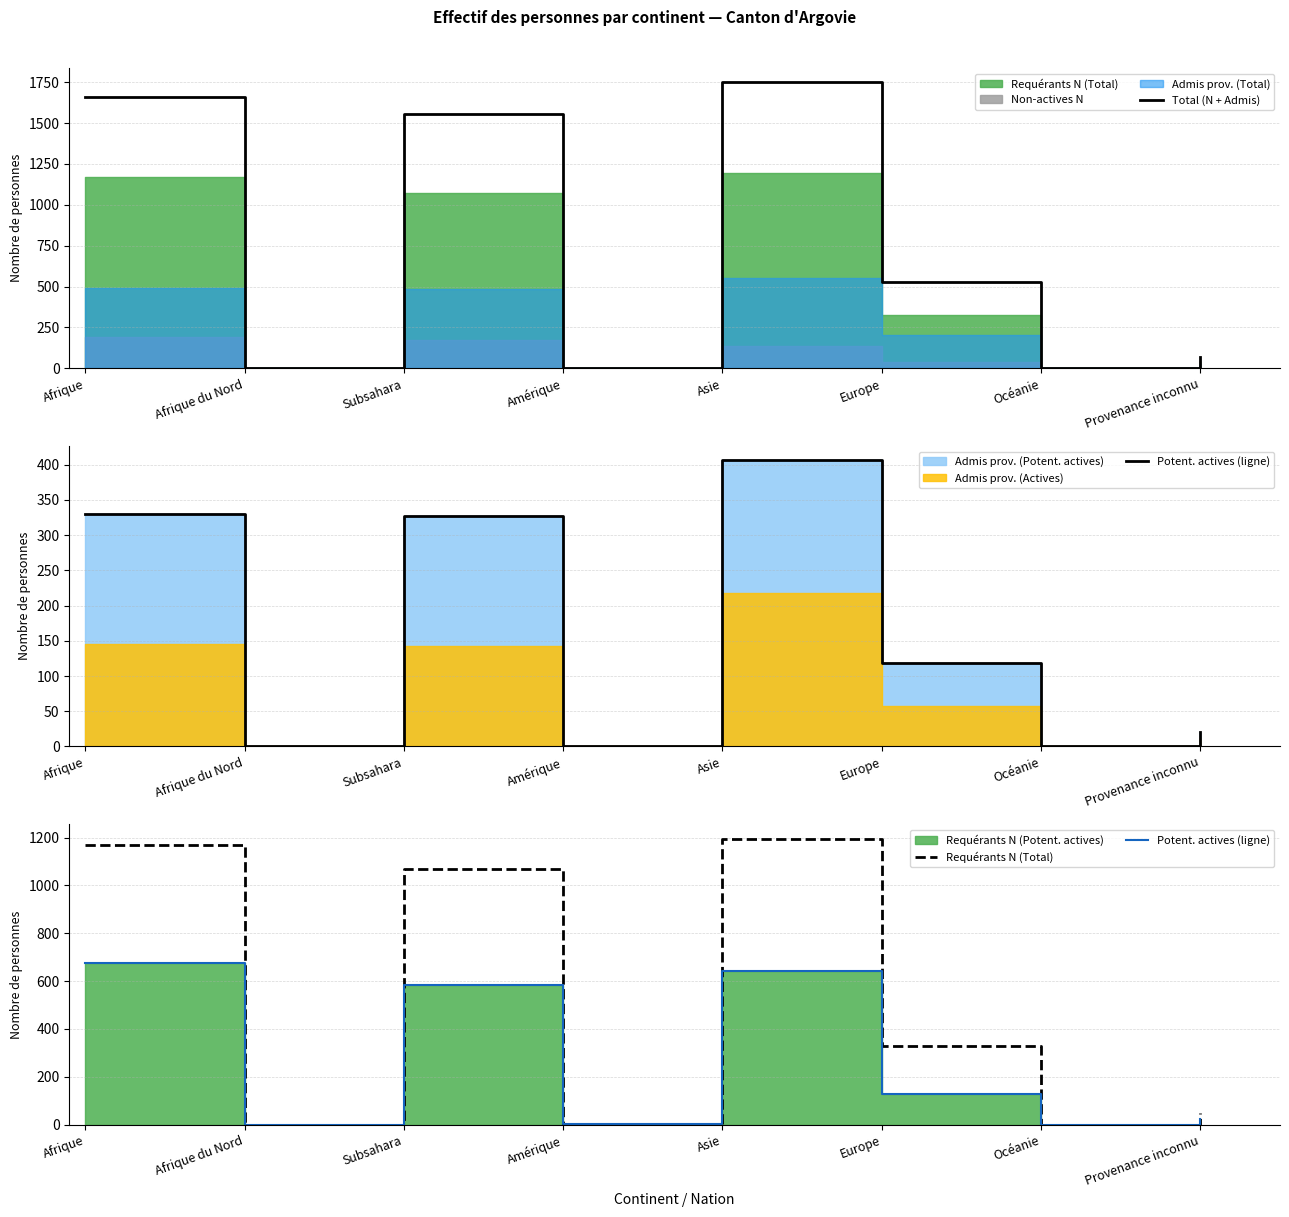

How many lines are shown in the chart?

3